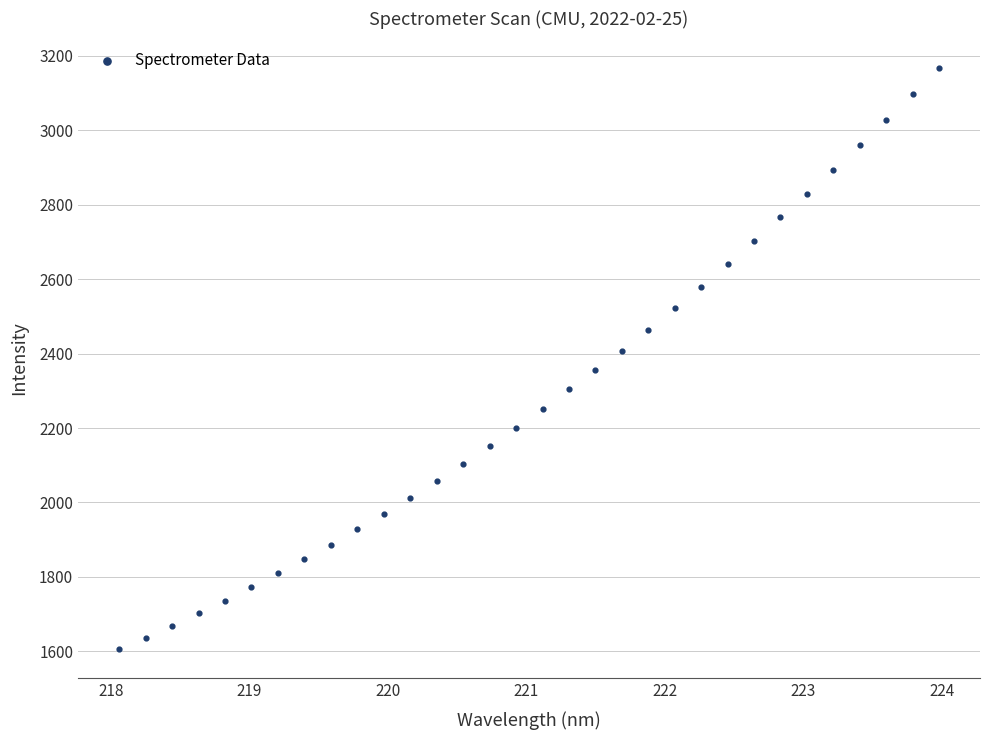

What is the range of X values (max minus min)?

5.9